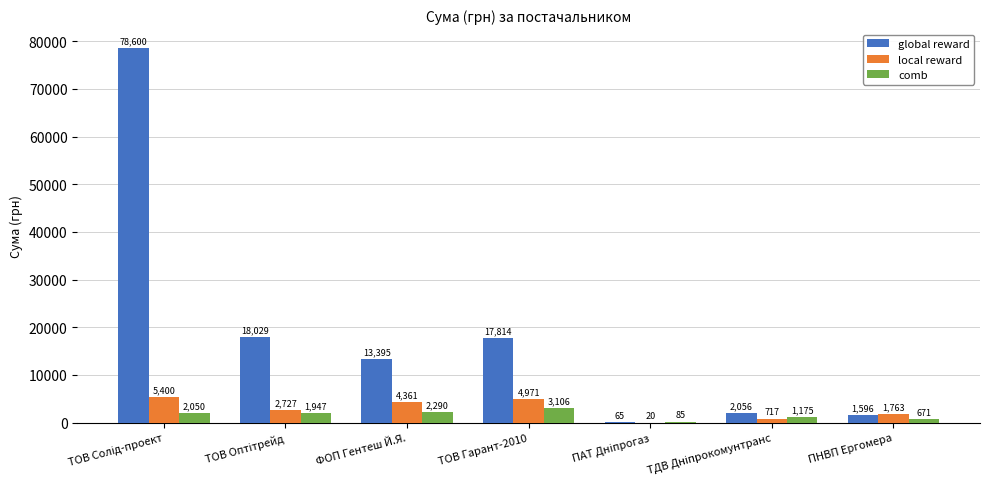

Is it true that comb equals 3106.0 at ТОВ Гарант-2010?

True